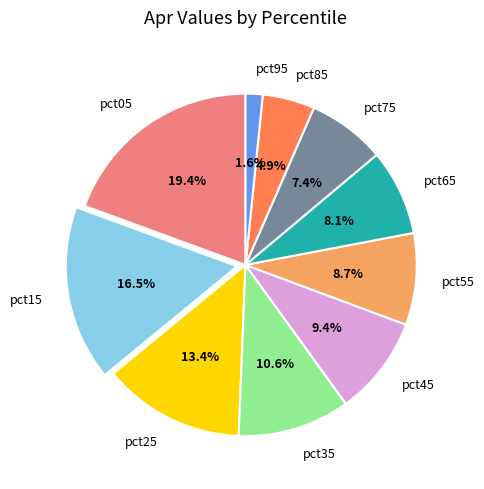

Which has a higher value, pct85 or pct75?

pct75